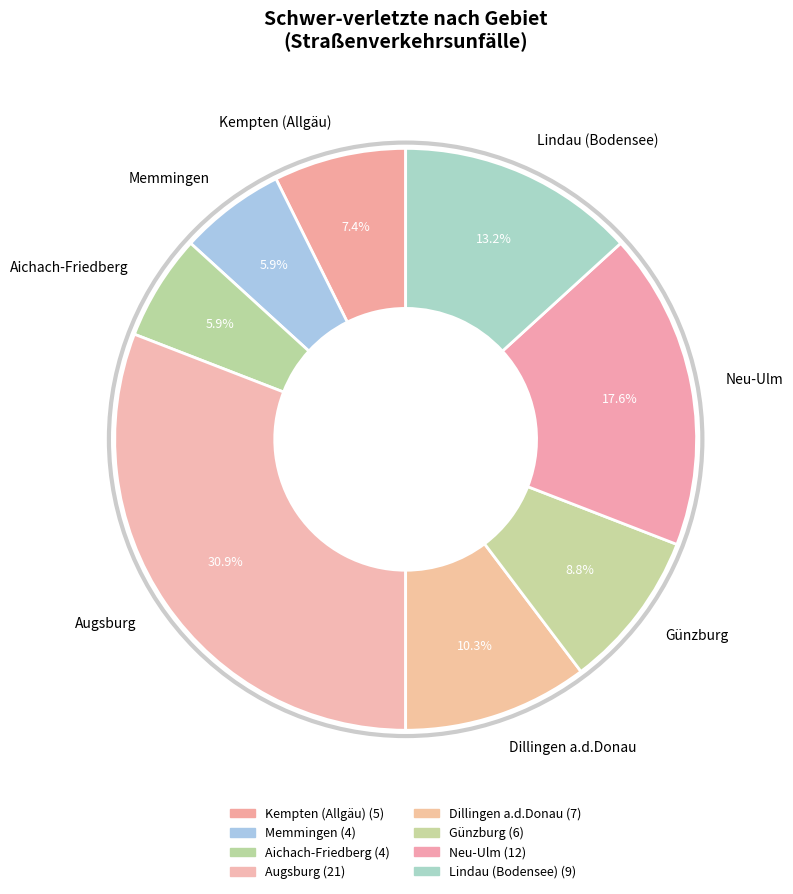

Is it true that Günzburg is 2% of the pie?

False